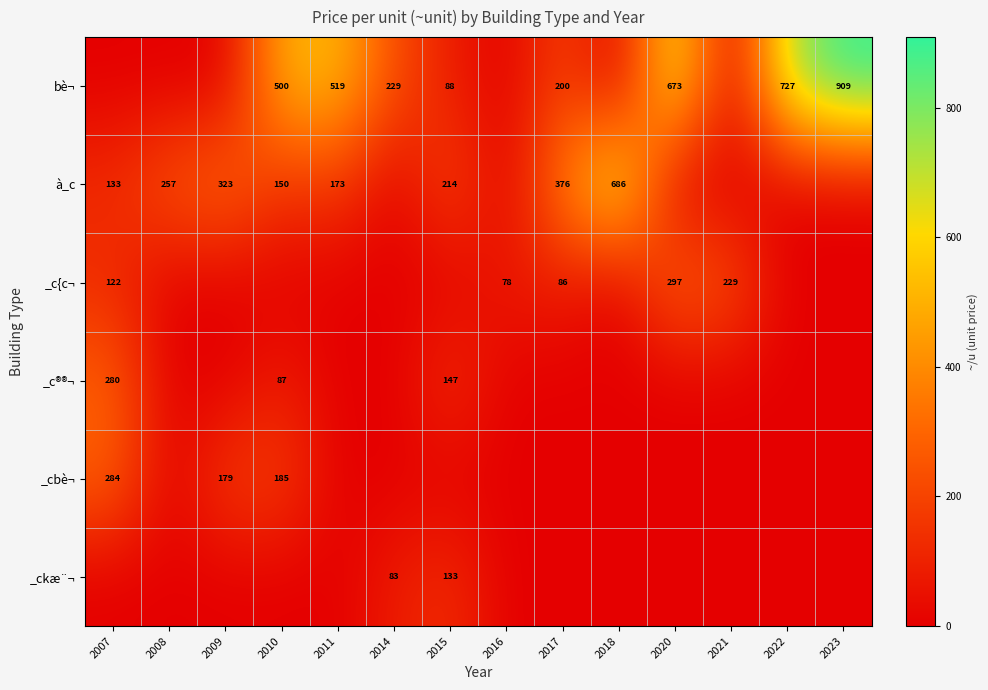

At which category is the sum across all series the highest?

2020